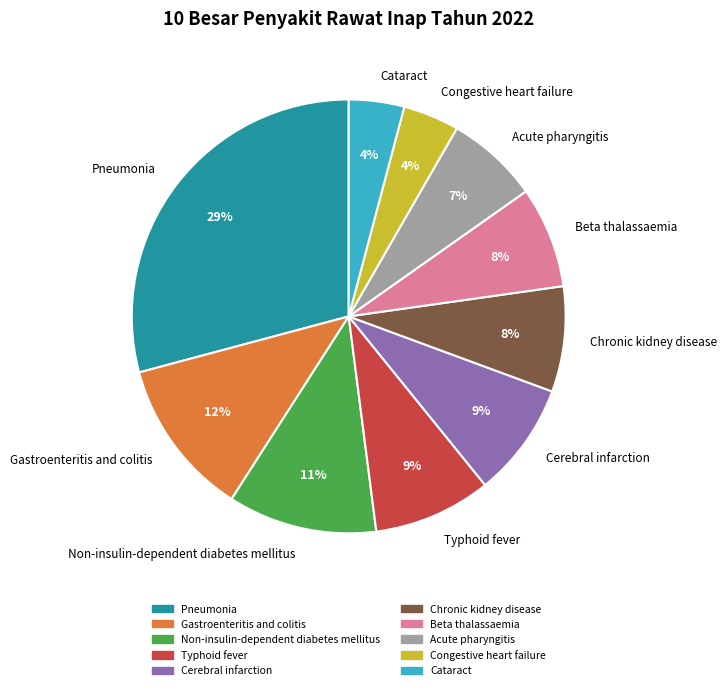

The Cerebral infarction slice represents 16% of the pie. True or false?

False